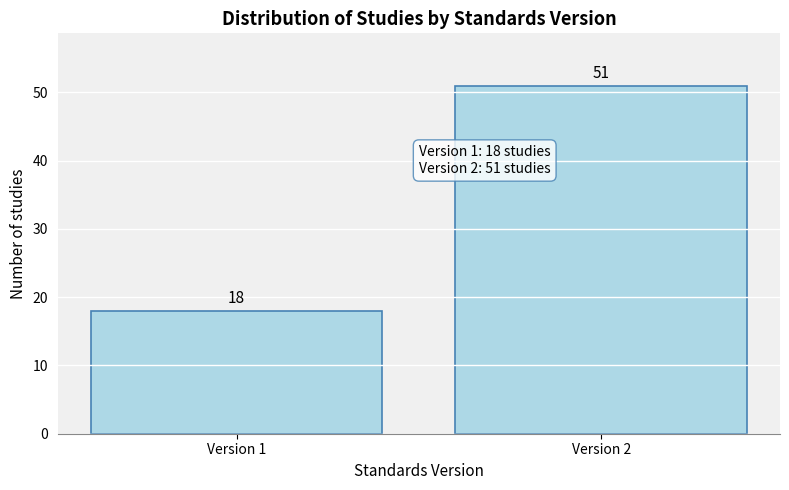

Reading left to right, list all the values displayed in this chart.

18	51